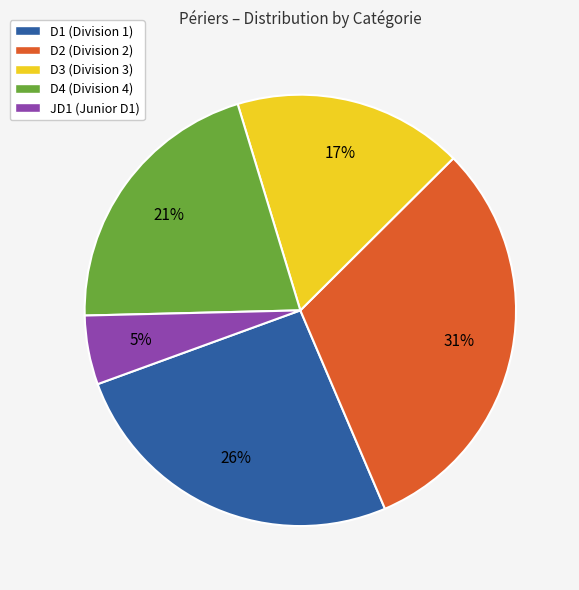

Which slice is the largest?

D2